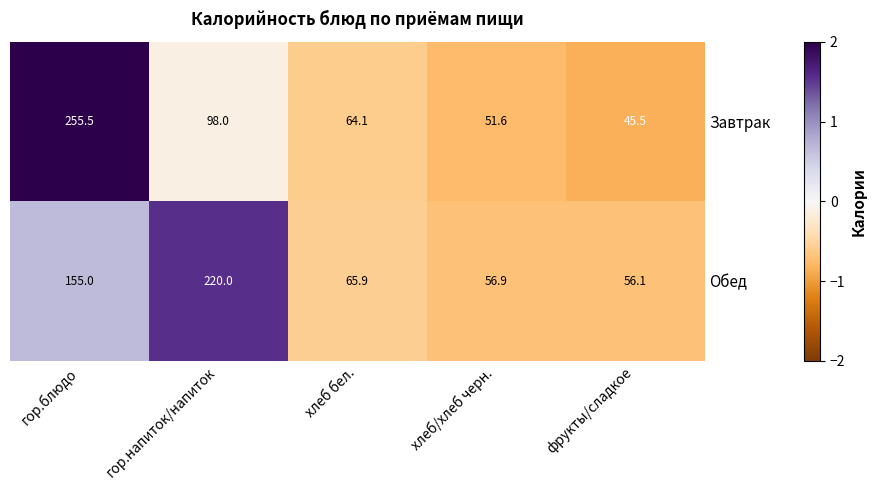

How many values in the Обед series are below 65?

2